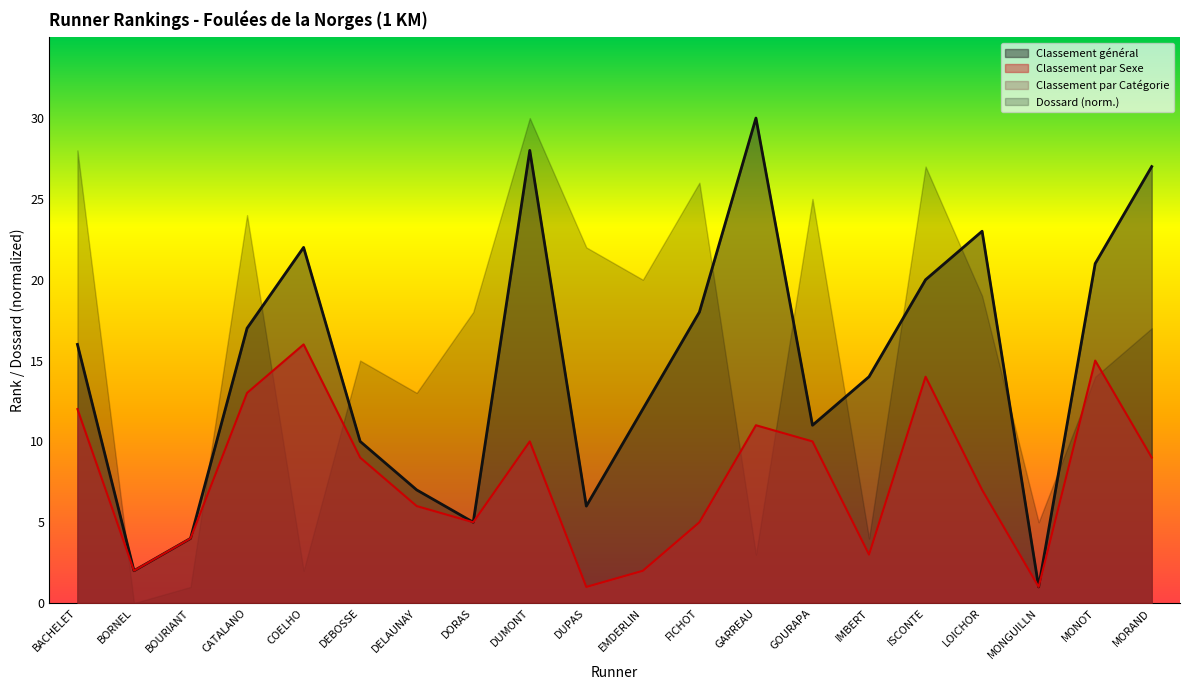

What position from the left is MONGUILLN?

18